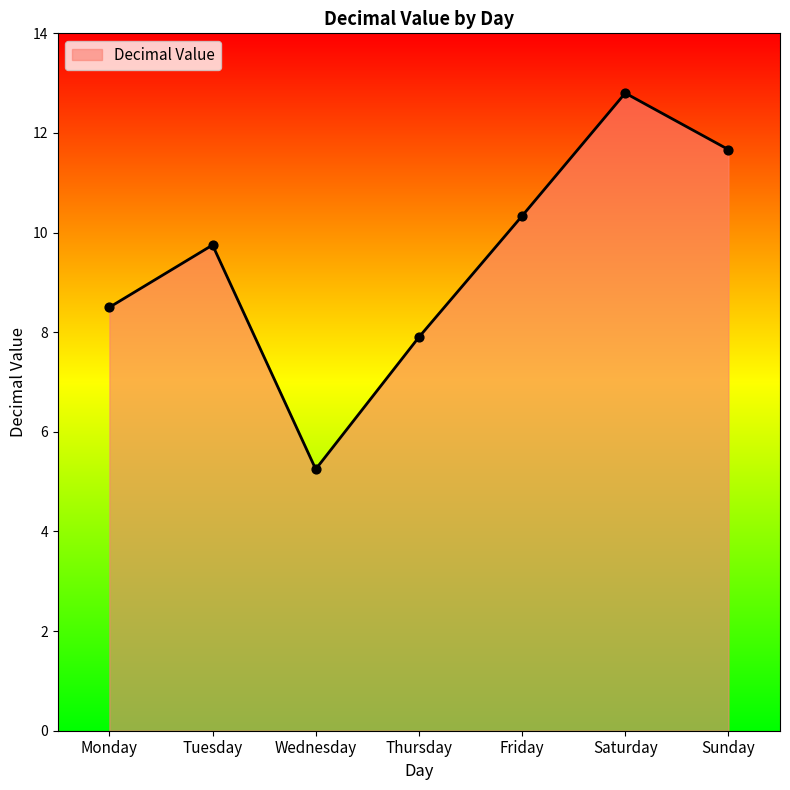

Between Thursday and Wednesday, which is larger?

Thursday